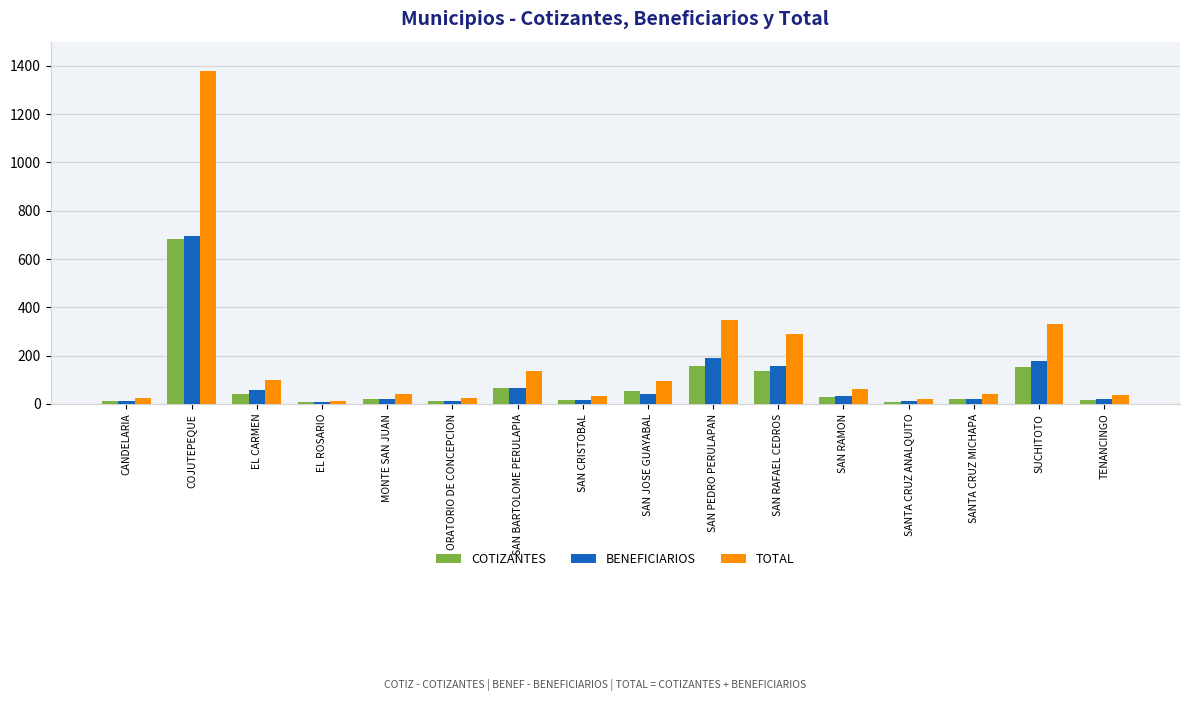

The TOTAL series shows 126 at SAN PEDRO PERULAPAN. True or false?

False